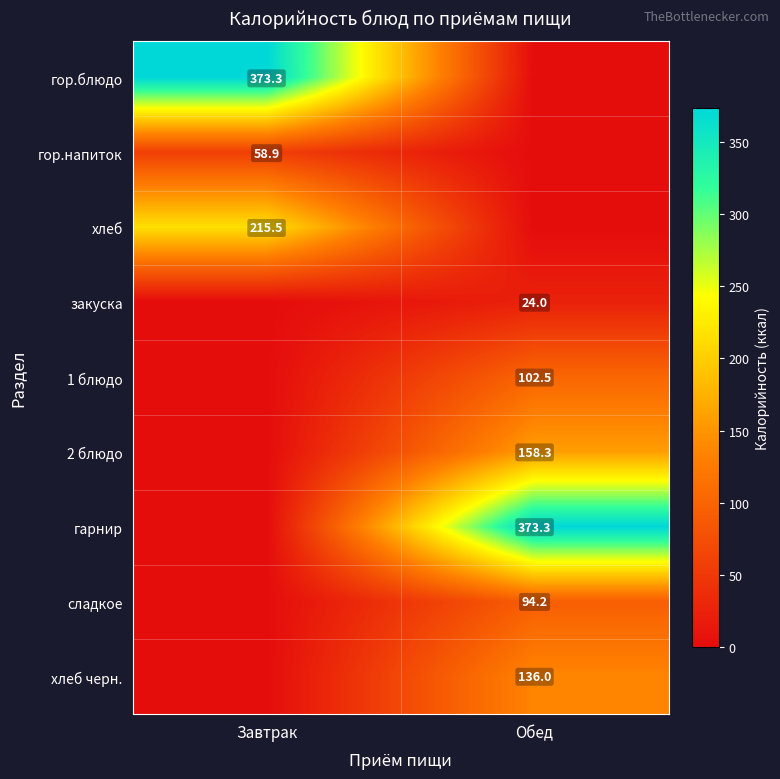

The value of хлеб черн. at Обед is 239.2. True or false?

False